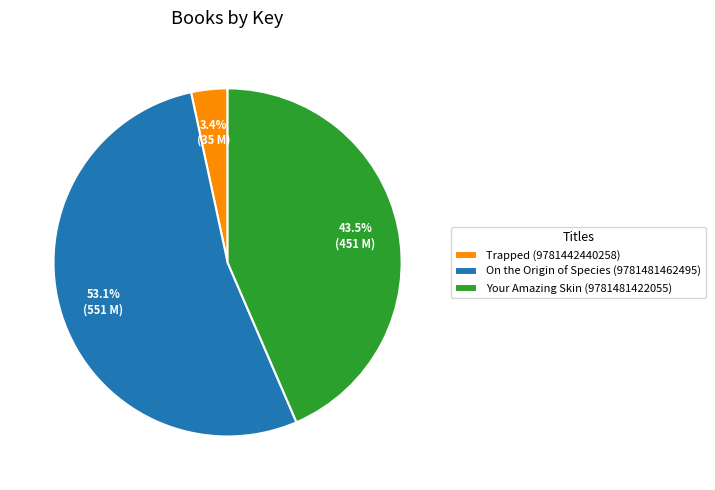

Rank the categories by value from highest to lowest.

On the Origin of Species (9781481462495), Your Amazing Skin (9781481422055), Trapped (9781442440258)